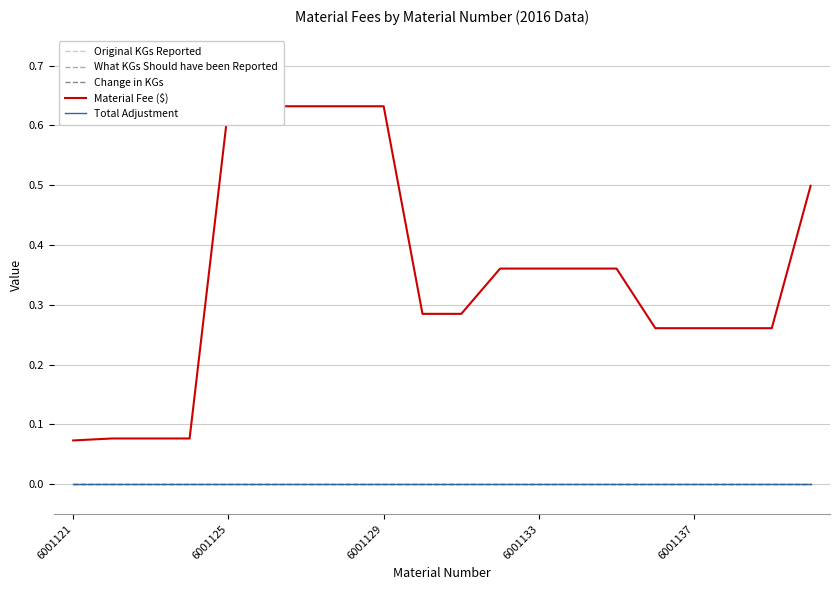

Which has a higher value, 7 or 12?

7